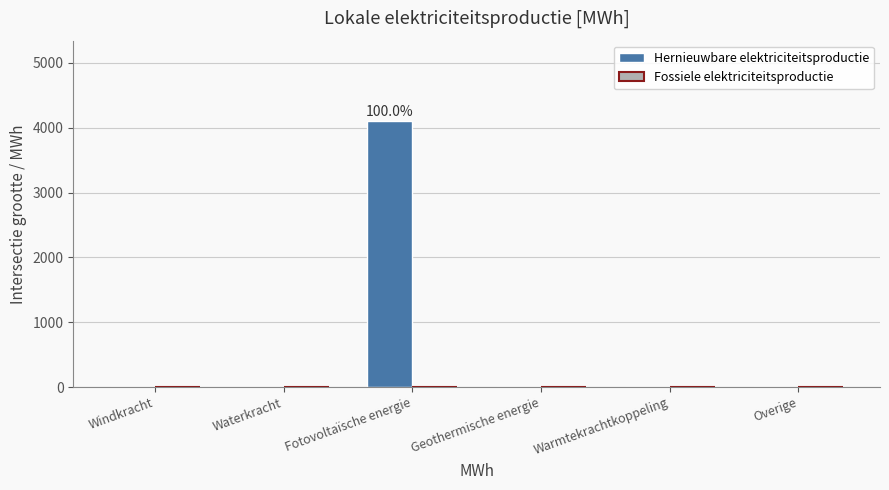

At which category does the chart reach its peak across all series?

Fotovoltaïsche energie